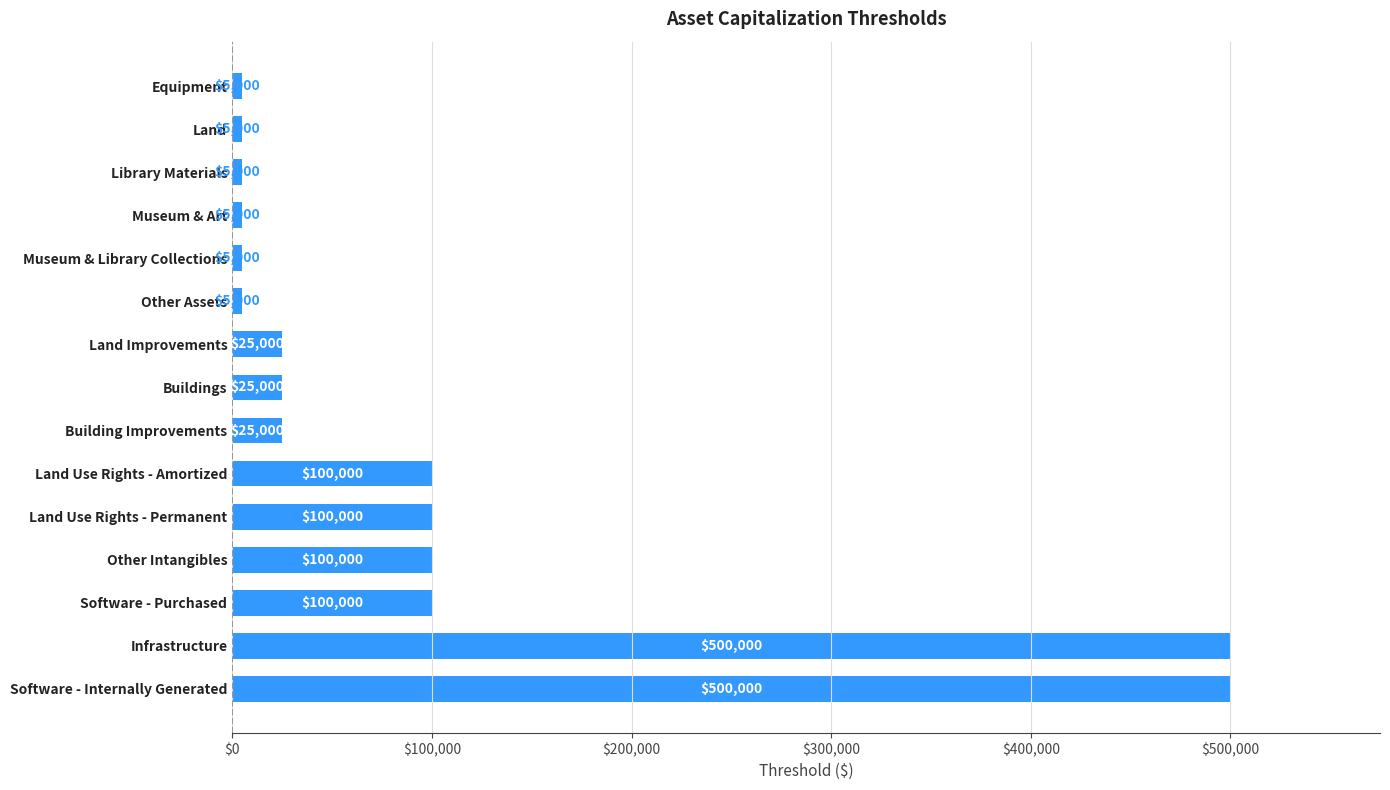

What is the difference between the second highest and minimum values?

495000